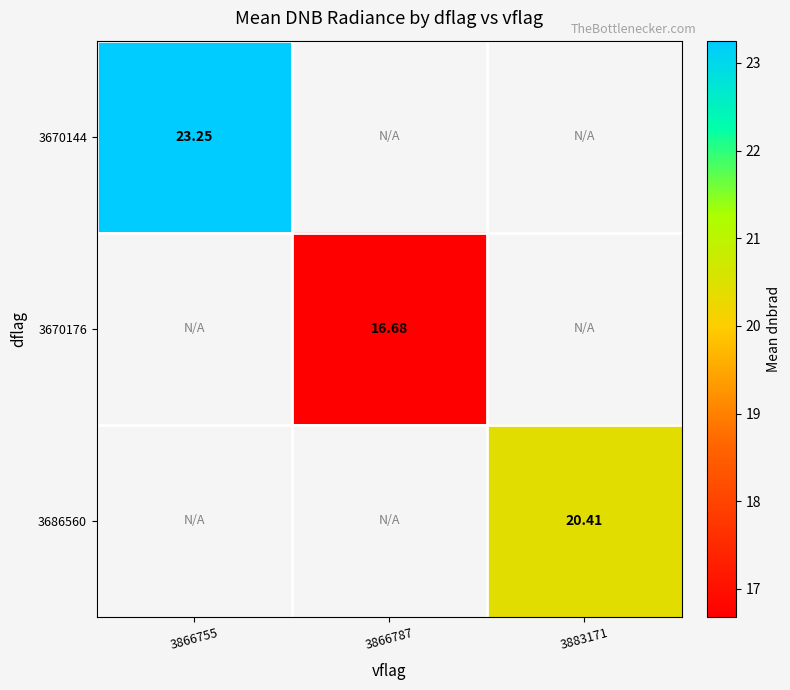

What is the minimum value shown in the chart?

16.7